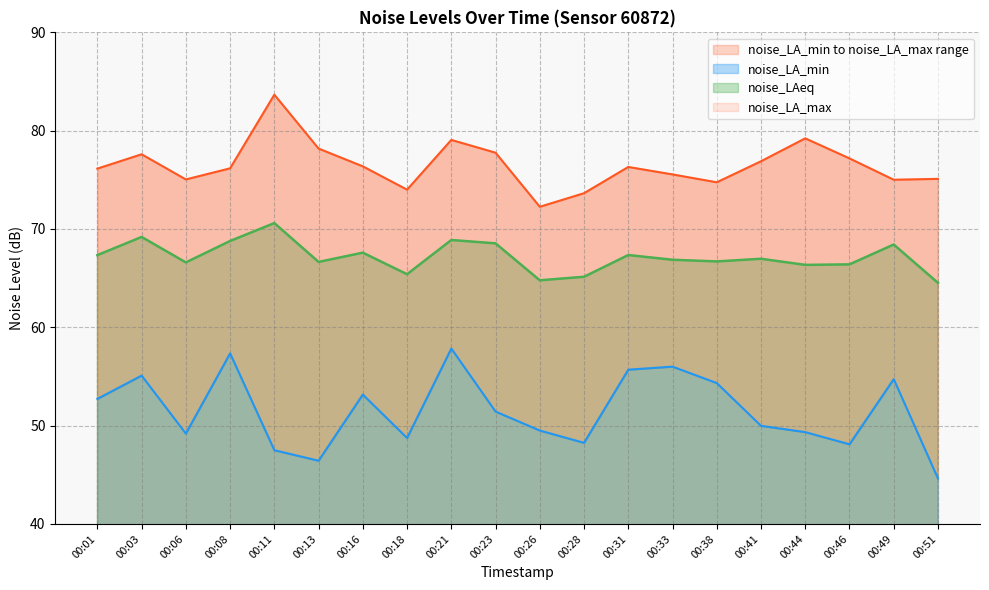

What is the sum of all noise_LA_min values?

1030.0